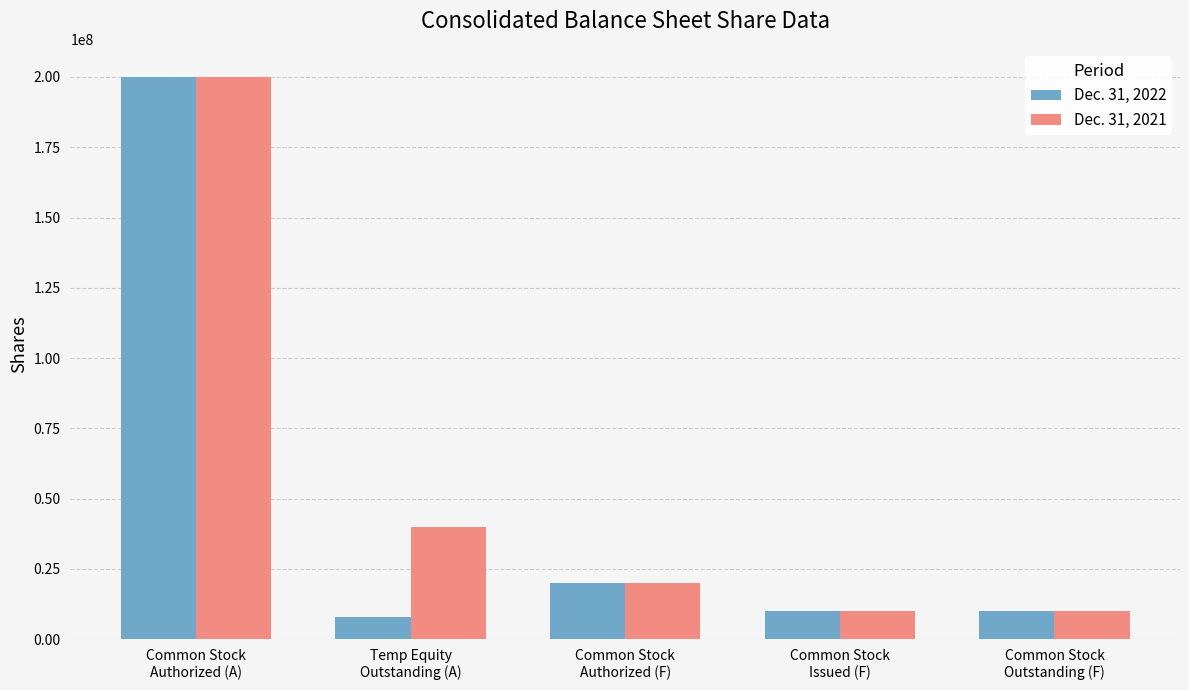

What is the total value across all series at Common Stock
Outstanding (F)?

20000000